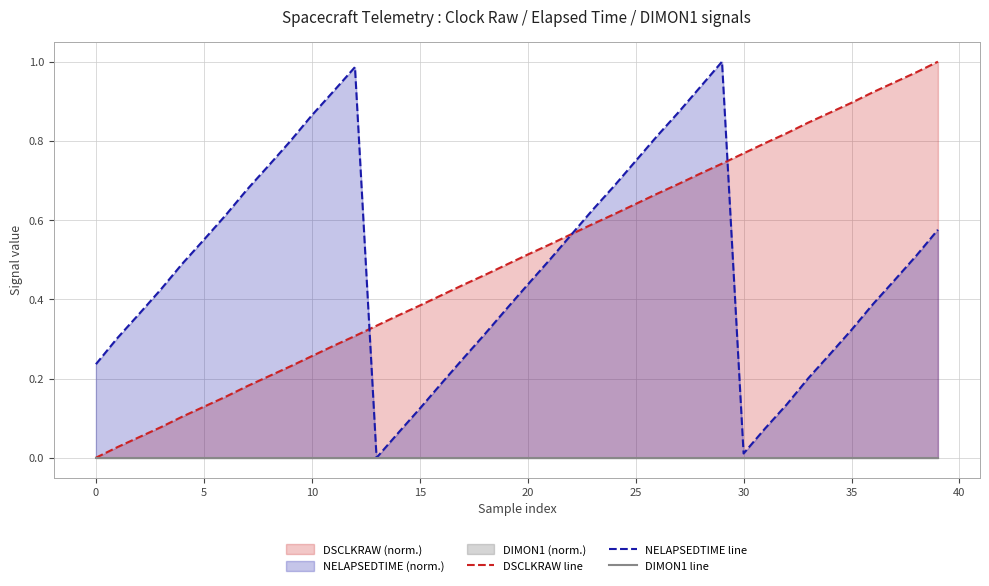

True or false: DSCLKRAW line has more than 1 interior local peaks.

False